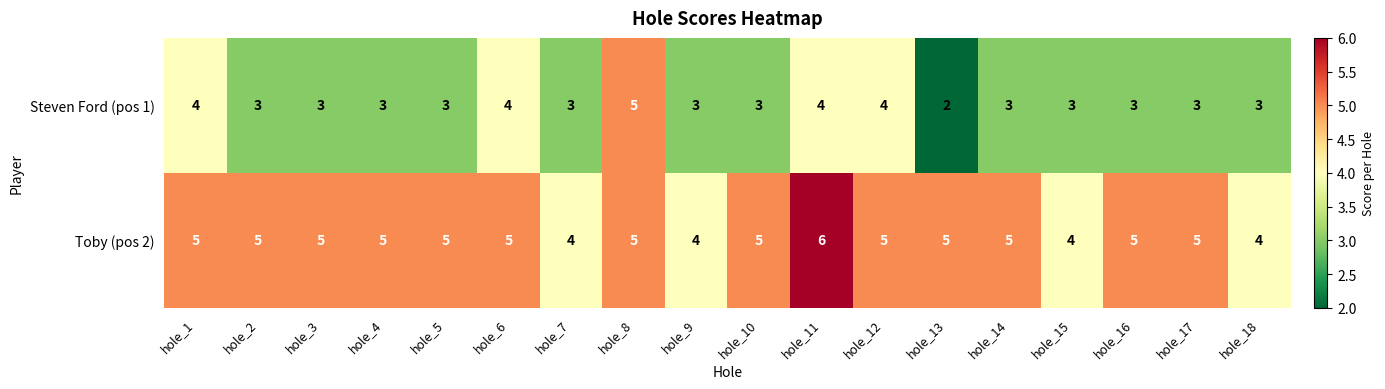

What is the spread (max minus min) of values at hole_4?

2